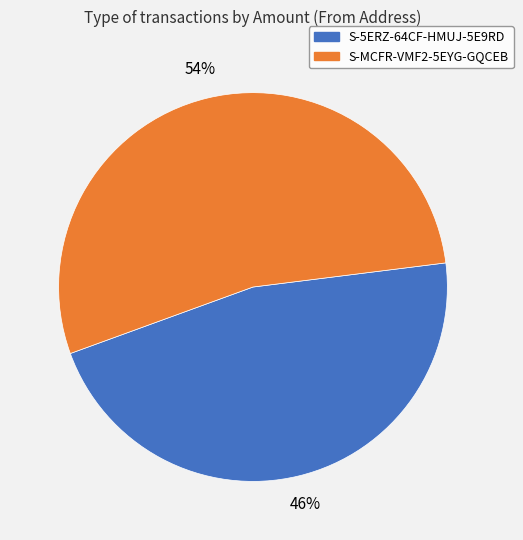

Is there a majority slice in this chart?

Yes